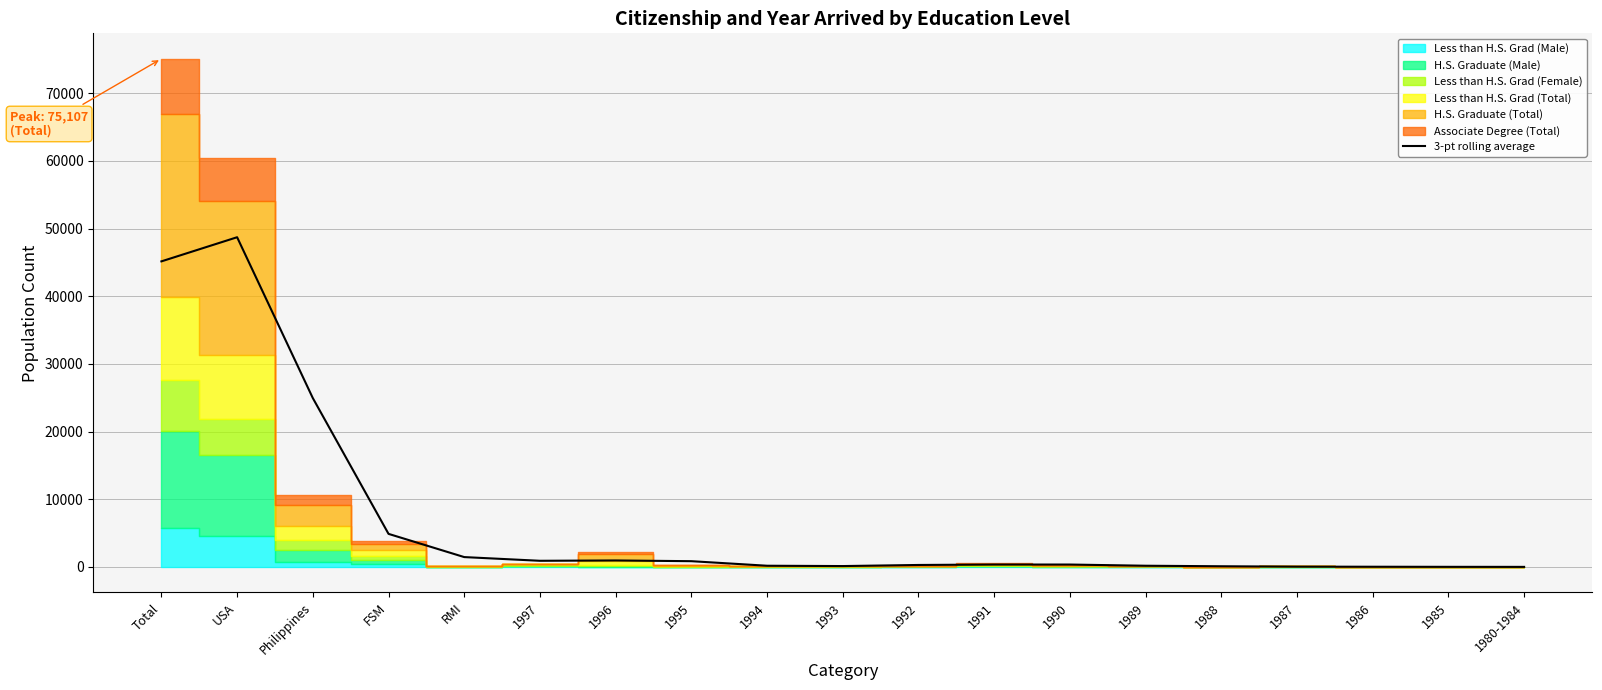

Rank the categories by value from lowest to highest.

1980-1984, 1985, 1986, 1987, 1988, 1993, 1994, 1989, 1992, 1990, 1991, 1995, 1997, 1996, RMI, FSM, Philippines, Total, USA